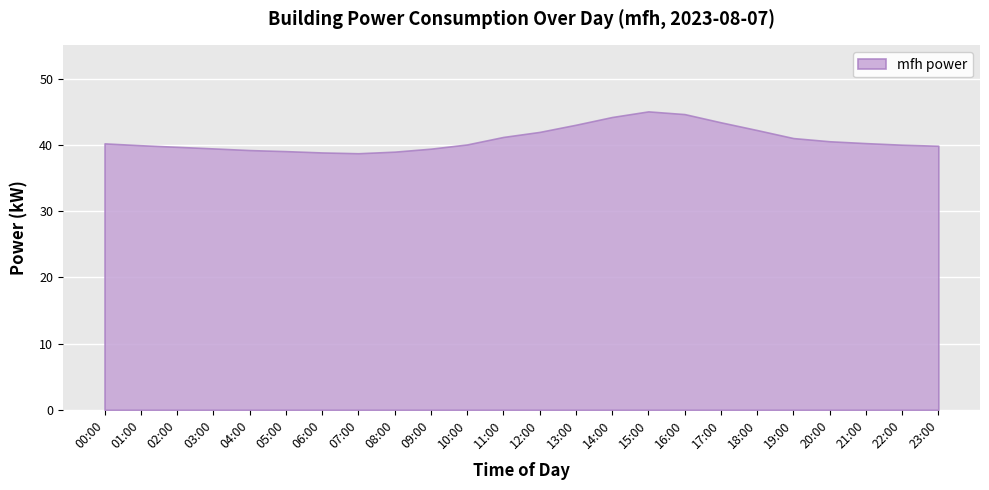

List the labels in order of value, largest first.

15:00, 16:00, 14:00, 17:00, 13:00, 18:00, 12:00, 11:00, 19:00, 20:00, 21:00, 00:00, 22:00, 10:00, 01:00, 23:00, 02:00, 09:00, 03:00, 04:00, 08:00, 05:00, 06:00, 07:00